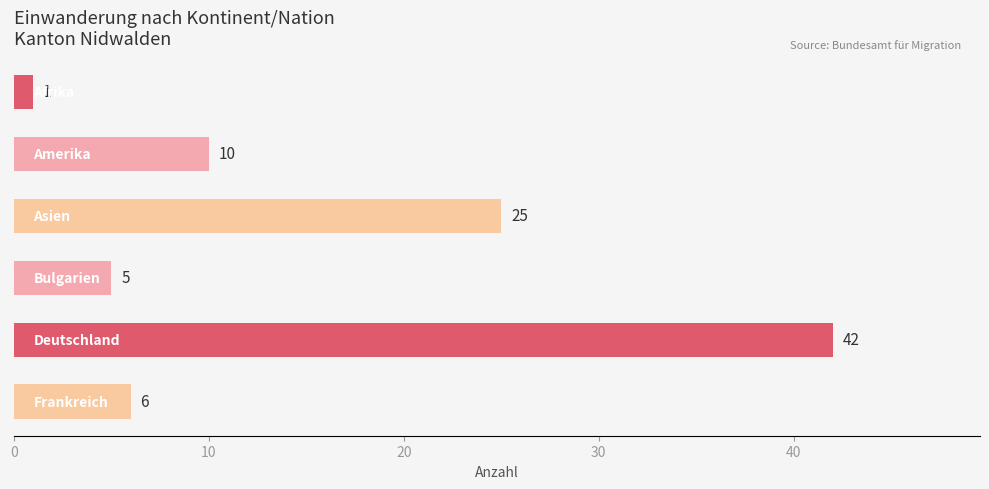

What is the difference between the maximum and minimum values?

41